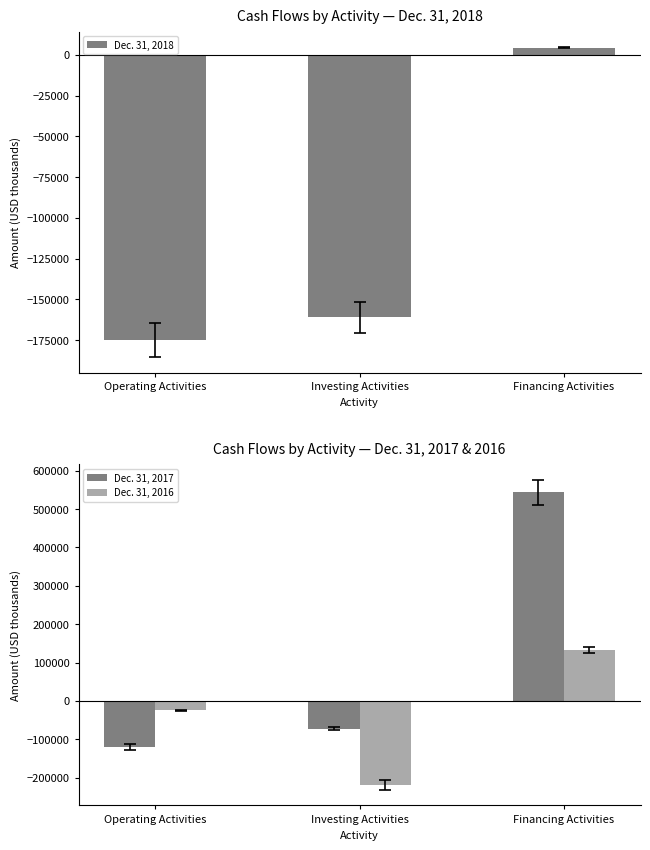

What is the label of the 2nd bar from the right?

Investing Activities